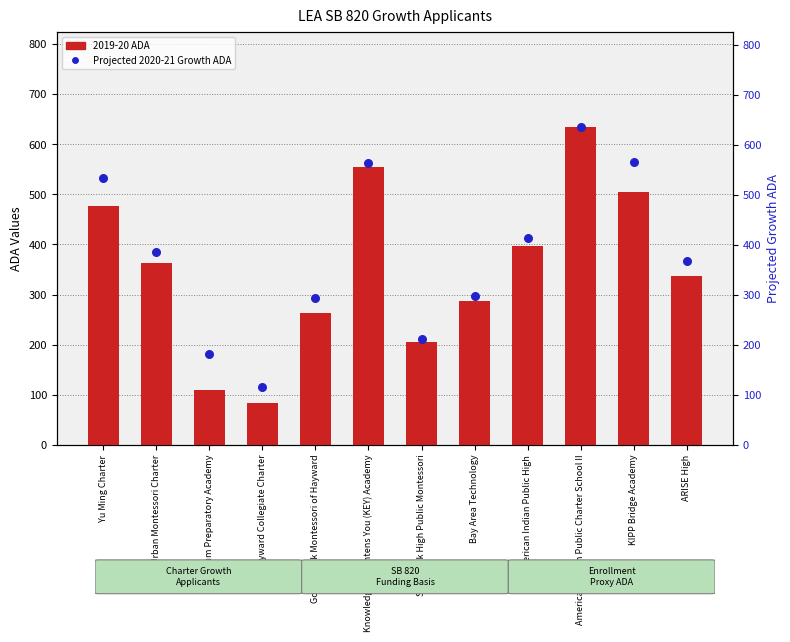

Which series reaches the minimum Y coordinate?

2019-20 ADA